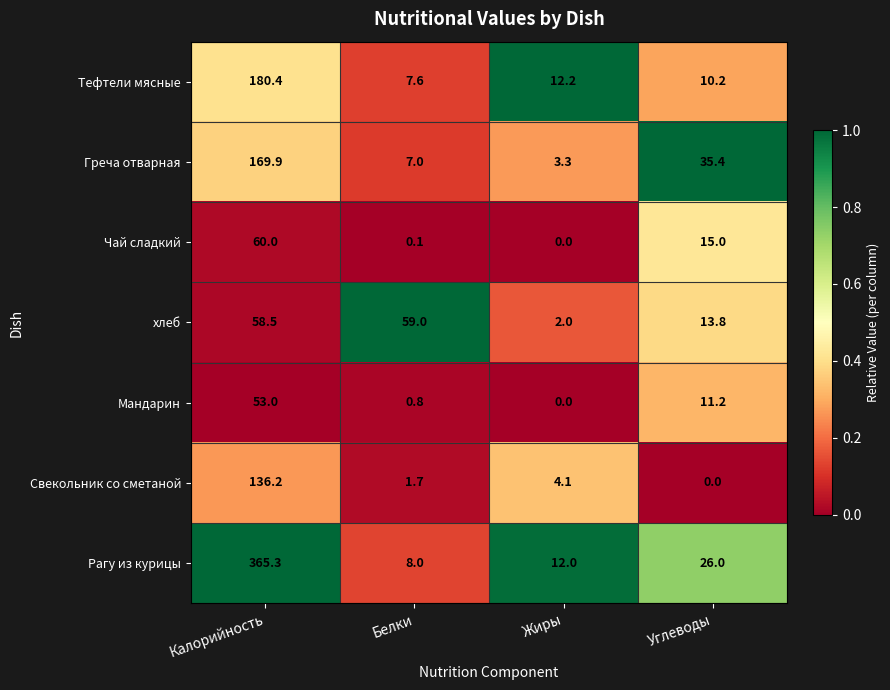

Rank the series by their maximum value, from lowest to highest.

Мандарин, хлеб, Чай сладкий, Свекольник со сметаной, Греча отварная, Тефтели мясные, Рагу из курицы